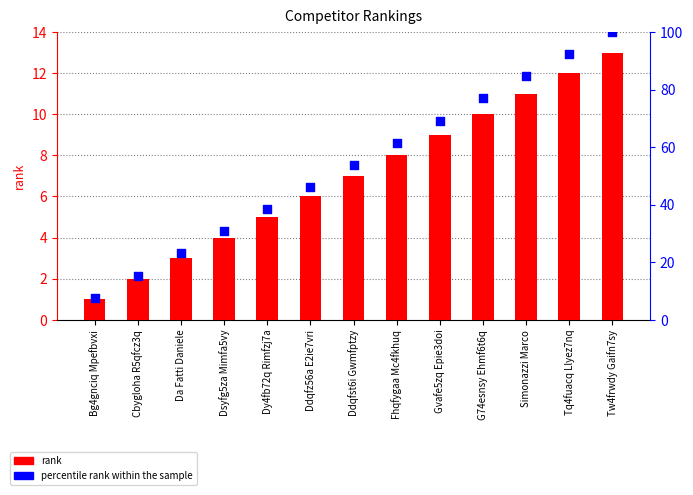

Which series contains the highest Y value?

percentile rank within the sample